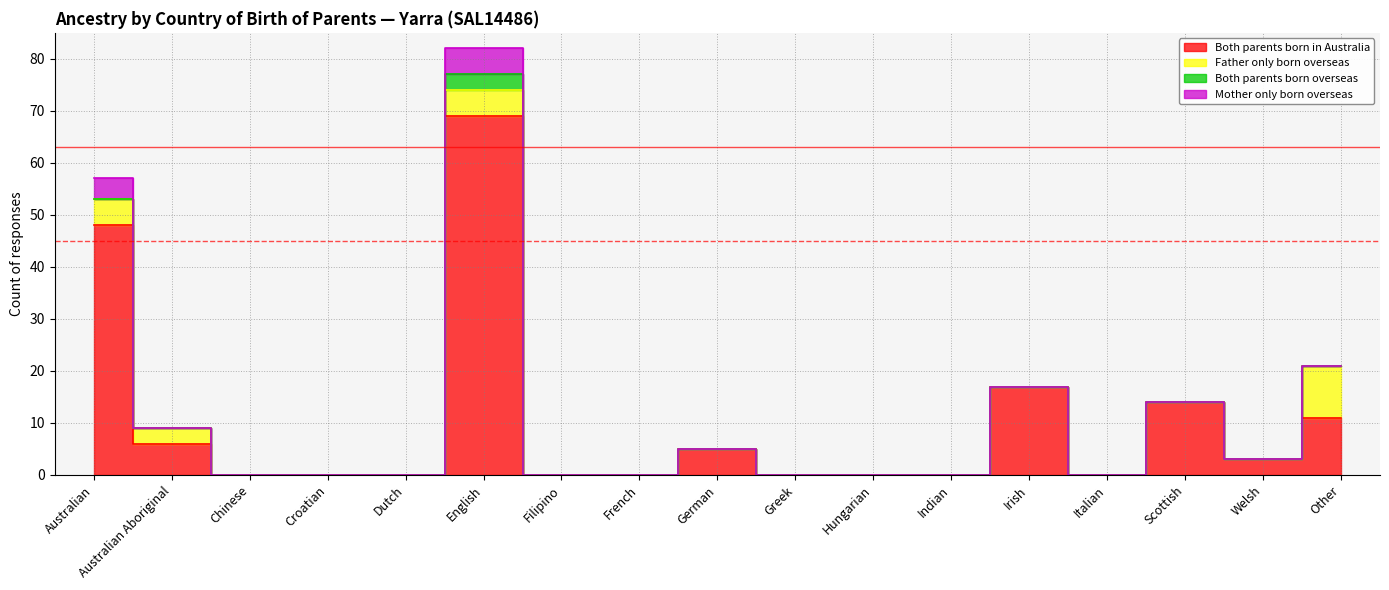

At which category is the sum across all series the highest?

English